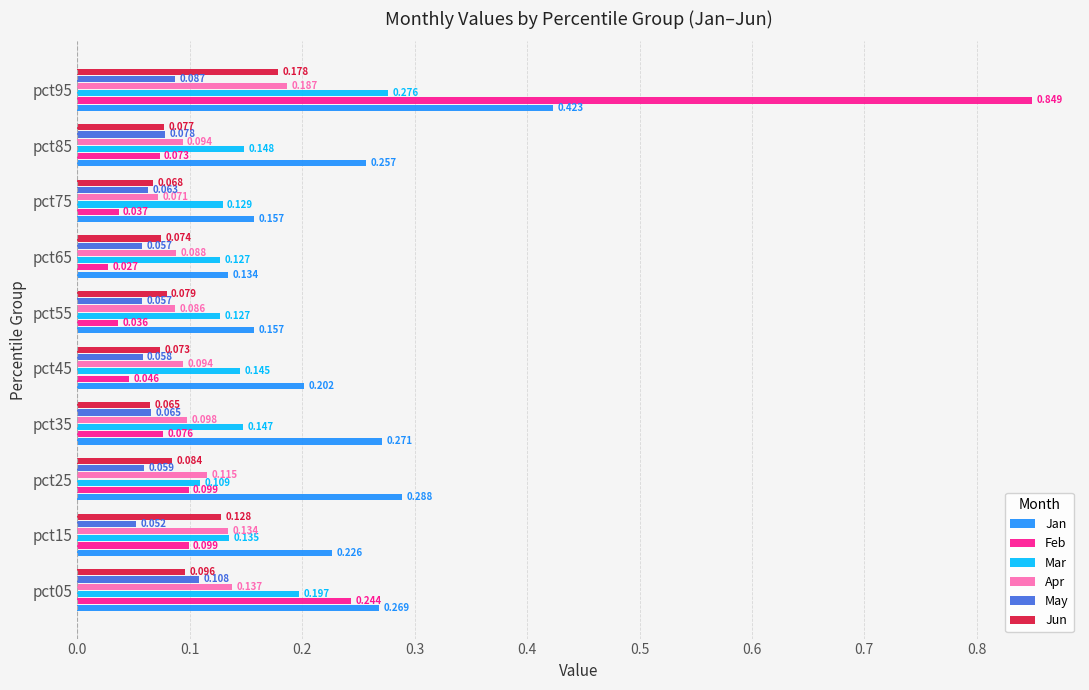

Which series has the largest range (max minus min)?

Feb